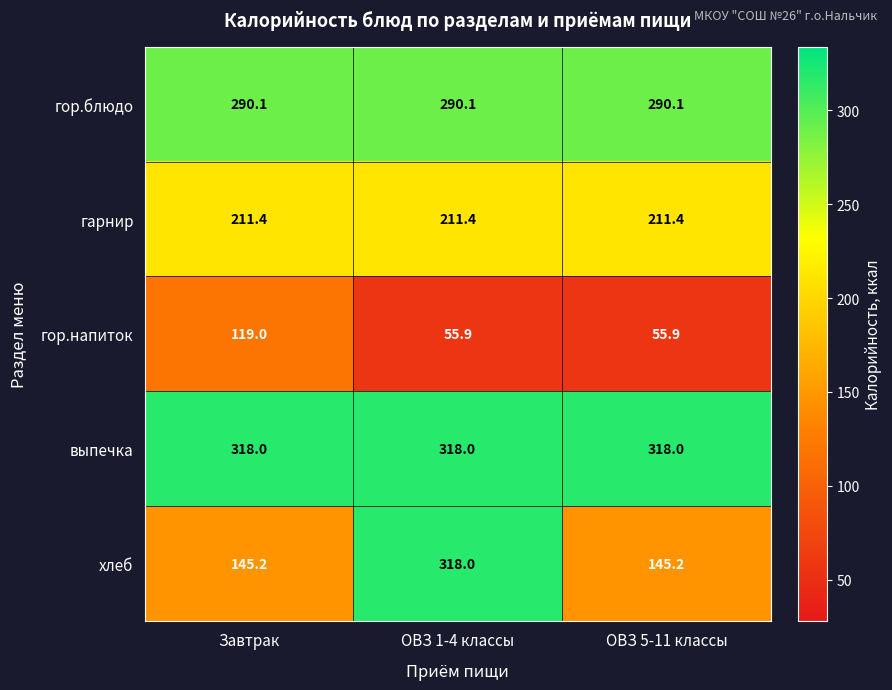

At how many categories does at least one series exceed 156?

3